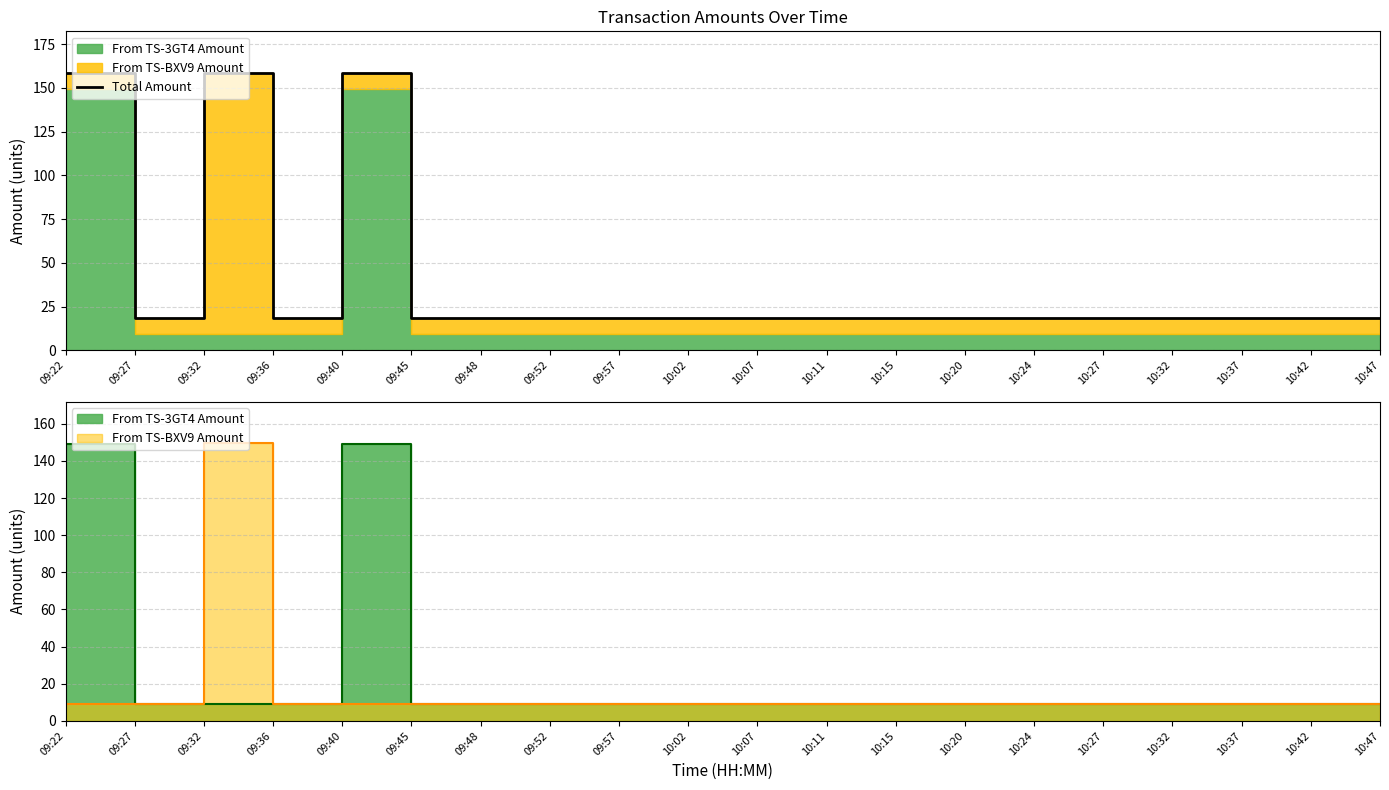

Which has a higher value, 10:02 or 10:07?

10:02